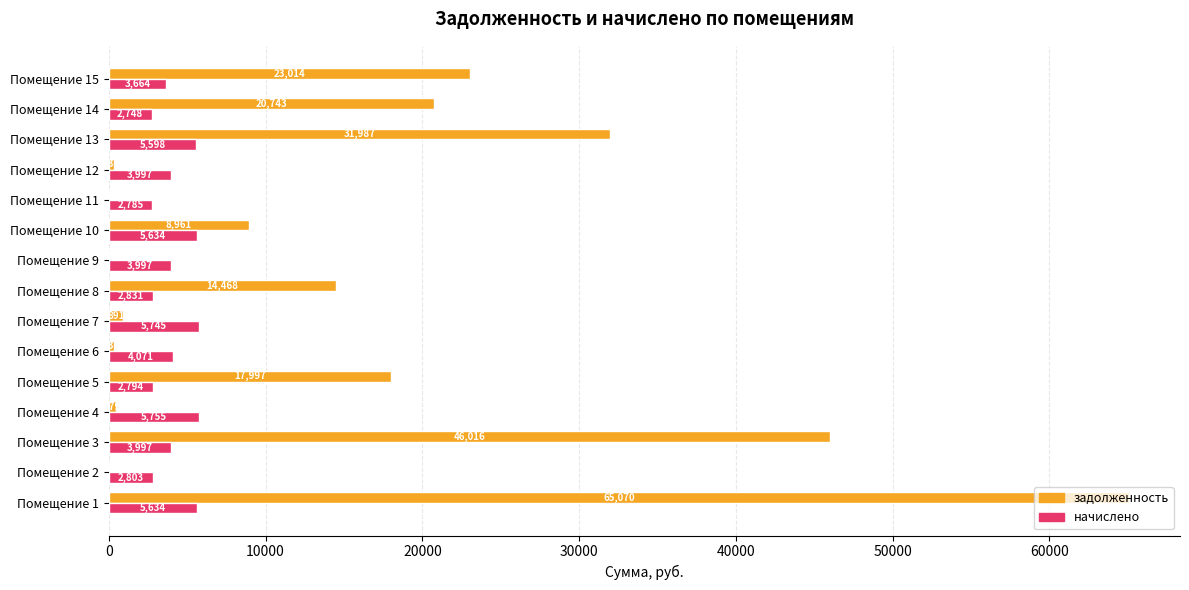

Between Помещение 4 and Помещение 9, which series saw the biggest shift?

начислено